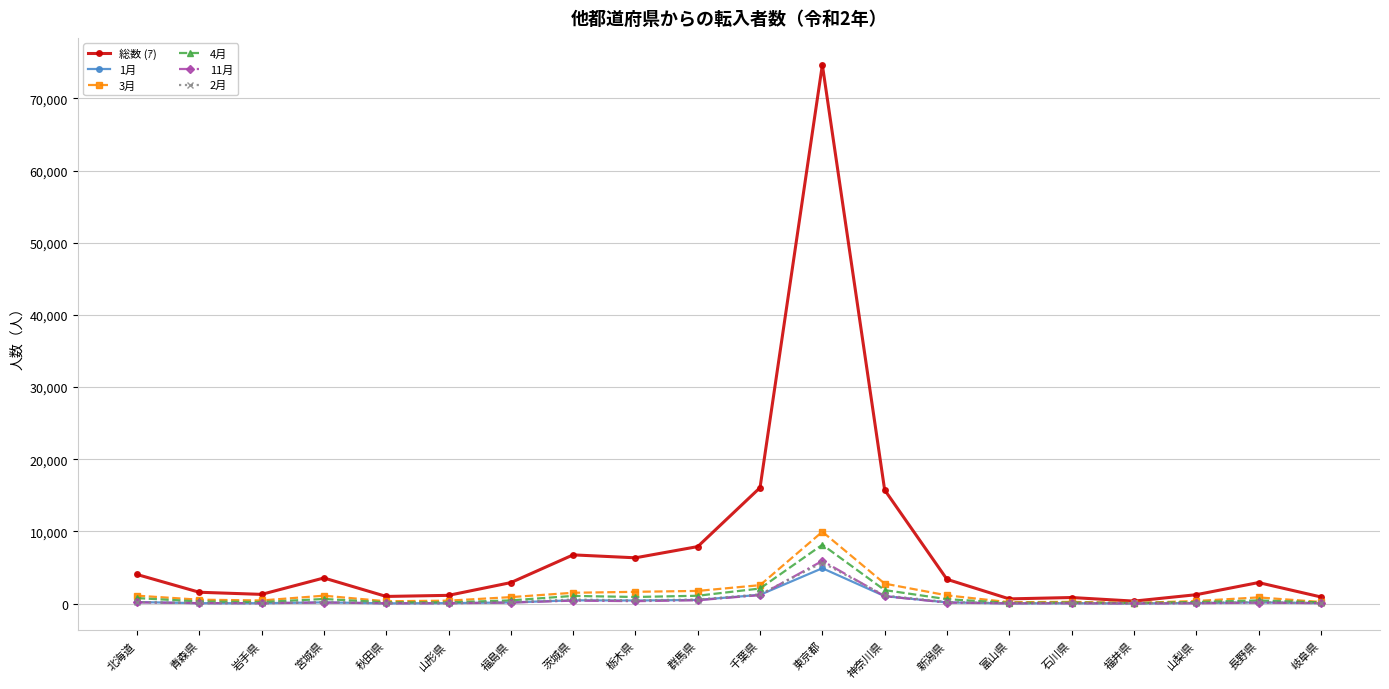

What position from the right is 秋田県?

16